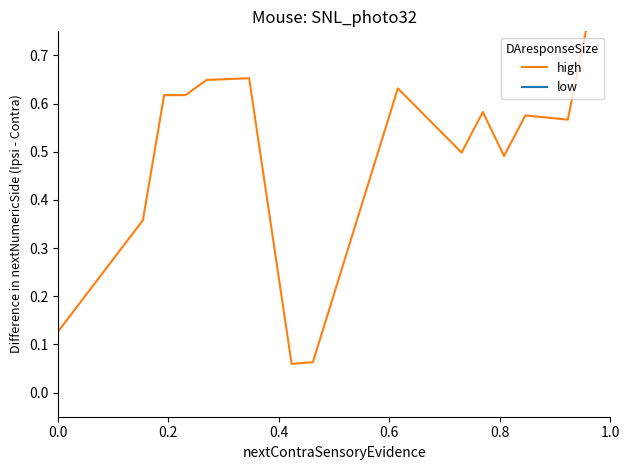

True or false: high has a value of 0.2 at 1.0.

False